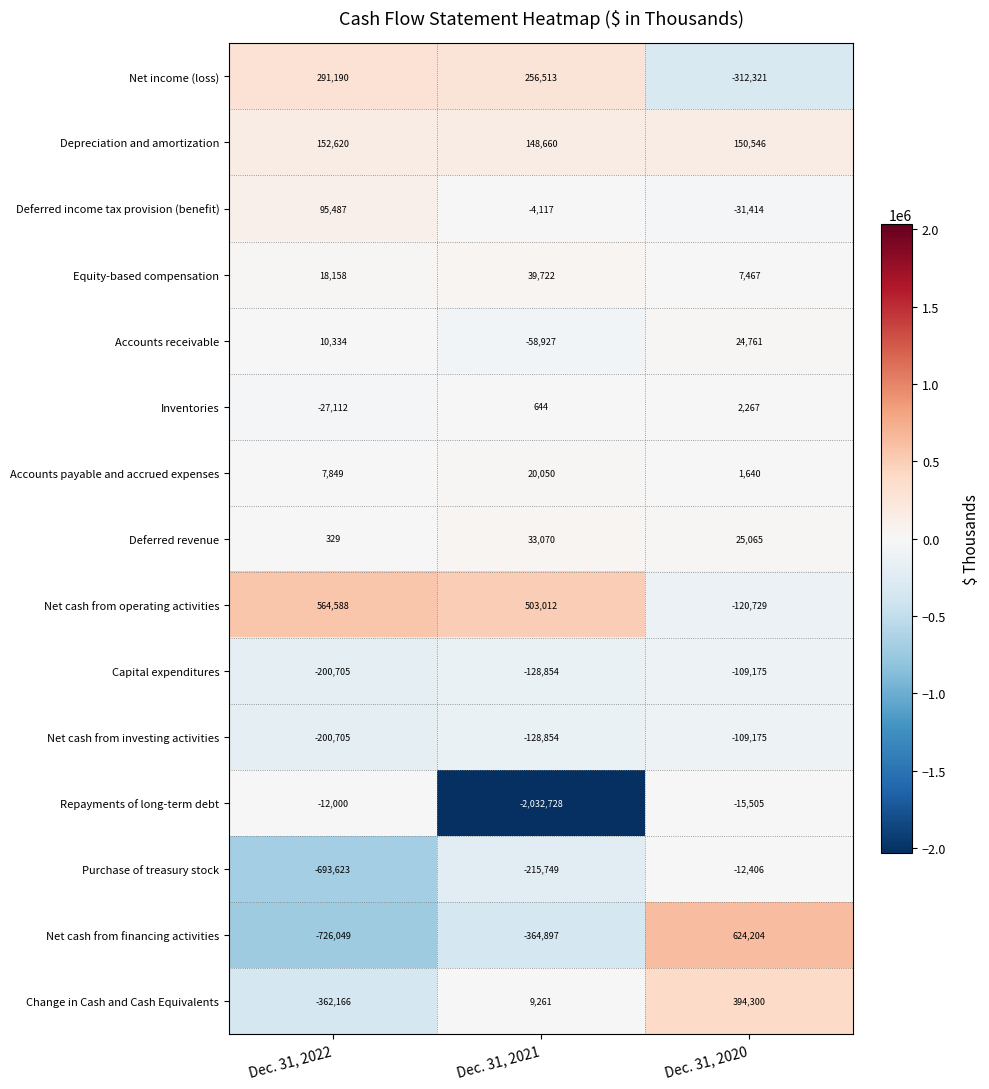

What is the sum of all Depreciation and amortization values?

451826